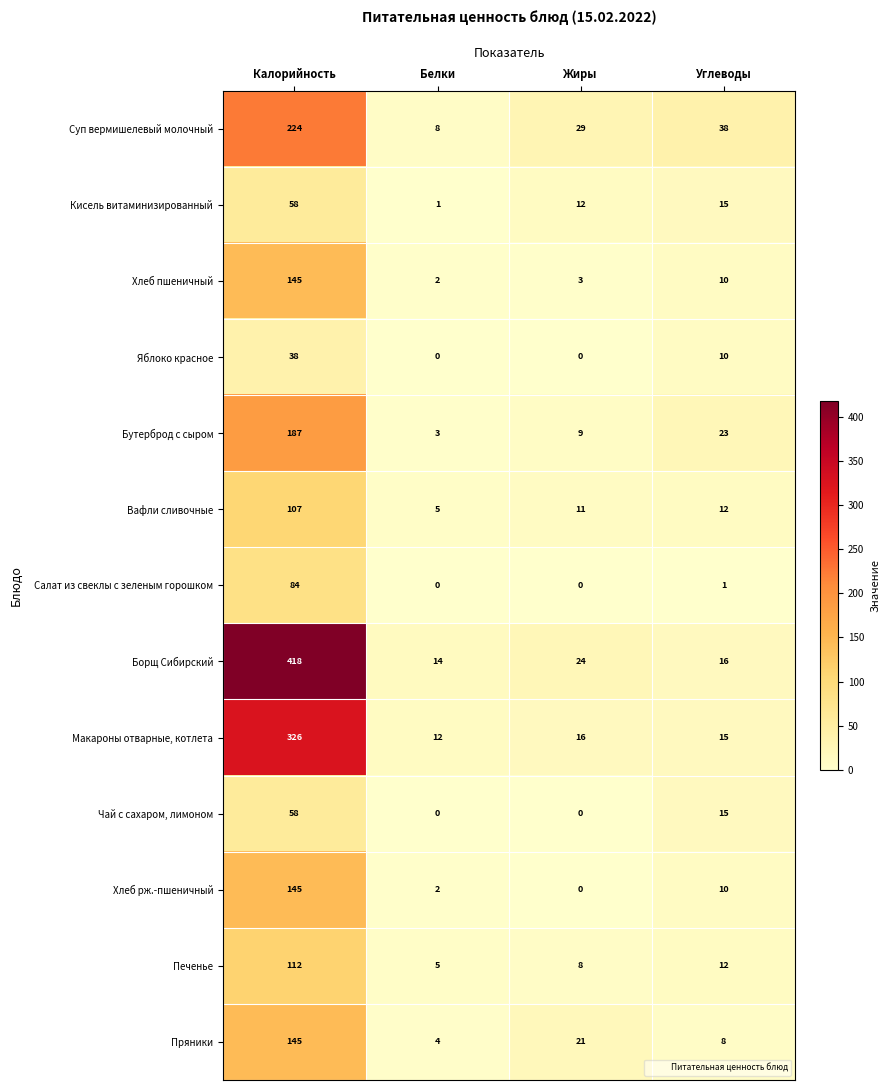

The value of Вафли сливочные at Углеводы is 12. True or false?

True